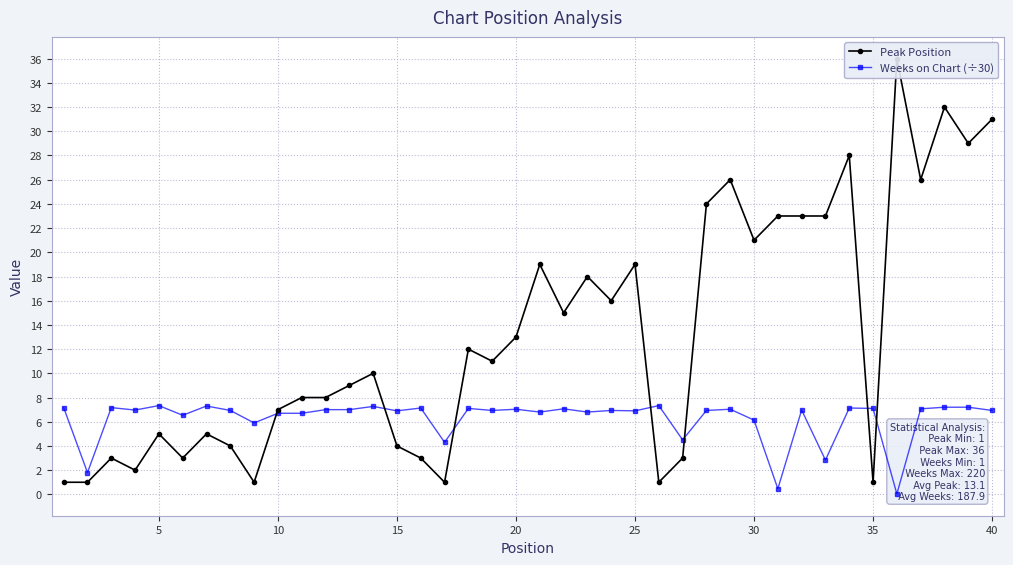

Is this an area chart (filled region under the line)?

No